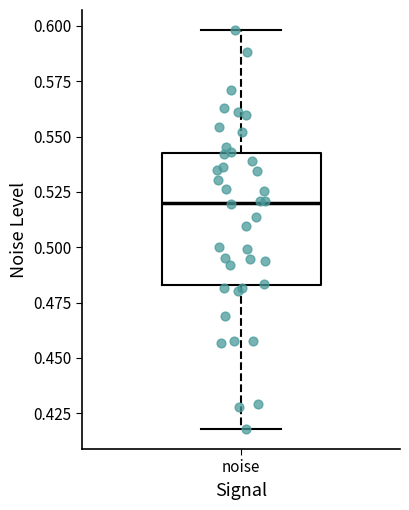

Transcribe this box plot: give where the median line is, the range the box spans, and where the two whiskers end, as read against the y-axis. The values are not printed on the chart, so give them approximately, as read against the axis.

median 0.520, box 0.485 to 0.540, whiskers 0.420 to 0.600